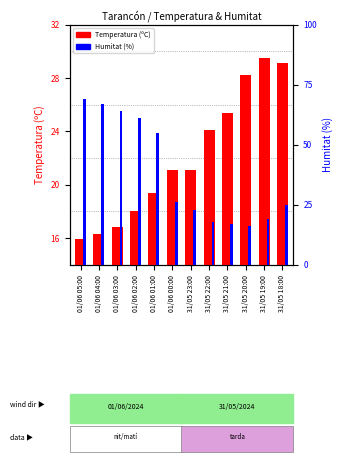

What is the sum of all Humitat (%) values?

460.0